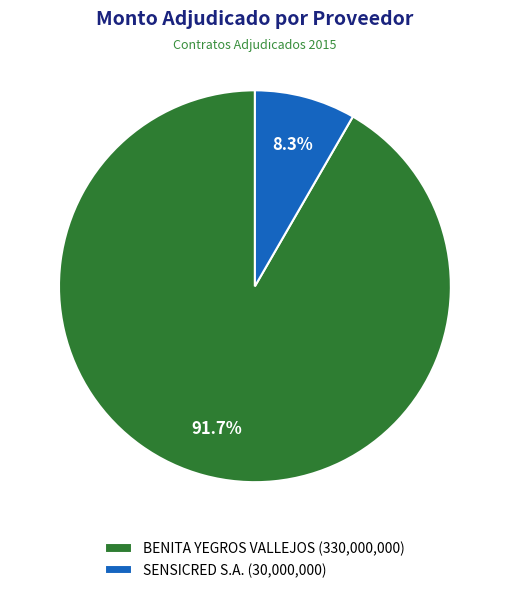

To the nearest percent, what percentage of the pie is SENSICRED S.A.?

8%